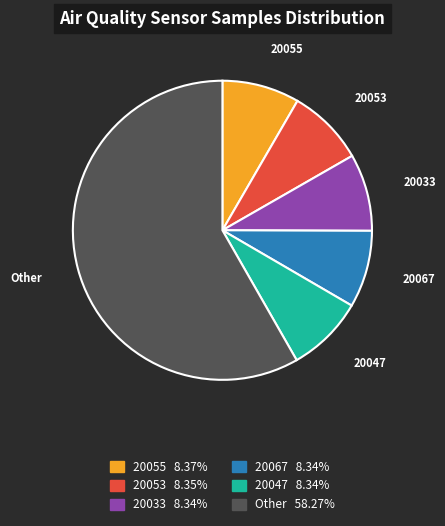

Combined, do 20053 and Other account for over 50%?

Yes